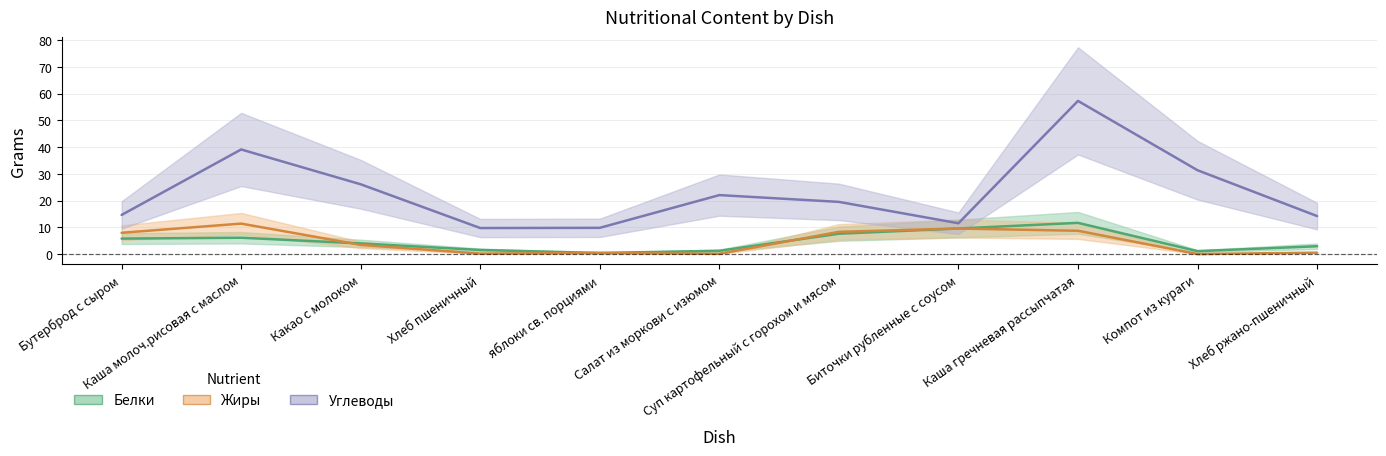

Rank the series at Каша молоч.рисовая с маслом from highest to lowest value.

Углеводы, Жиры, Белки